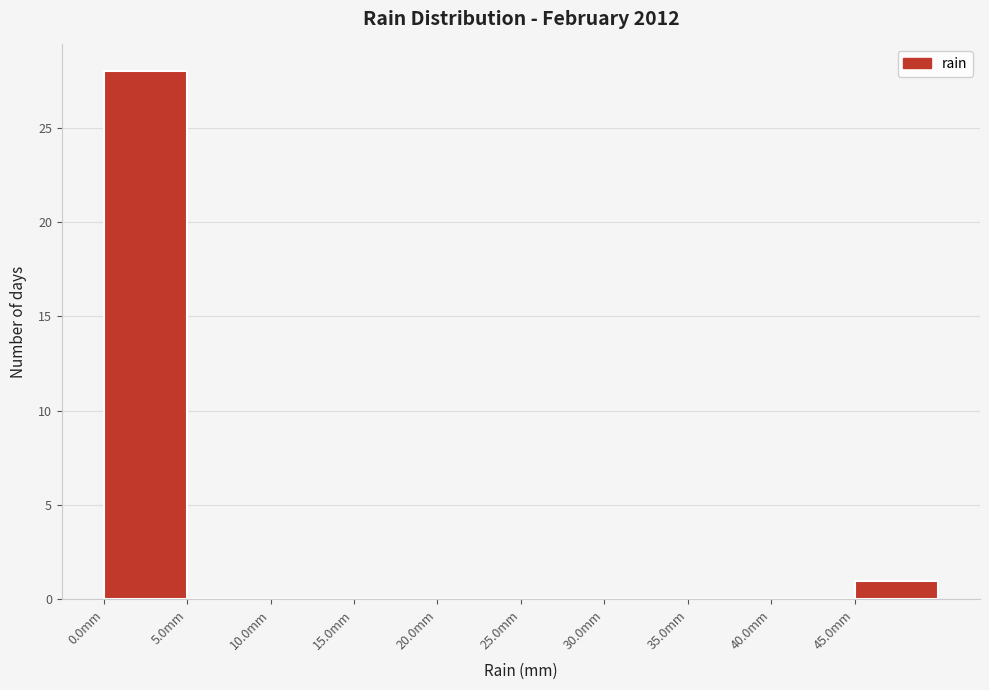

Reading left to right, list every bar in this chart as the range it spans on the x-axis followed by its height. The values are not printed on the chart, so give them approximately, as read against the axis.

0 to 5: 28
5 to 10: 0
10 to 15: 0
15 to 20: 0
20 to 25: 0
25 to 30: 0
30 to 35: 0
35 to 40: 0
40 to 45: 0
45 to 50: 1